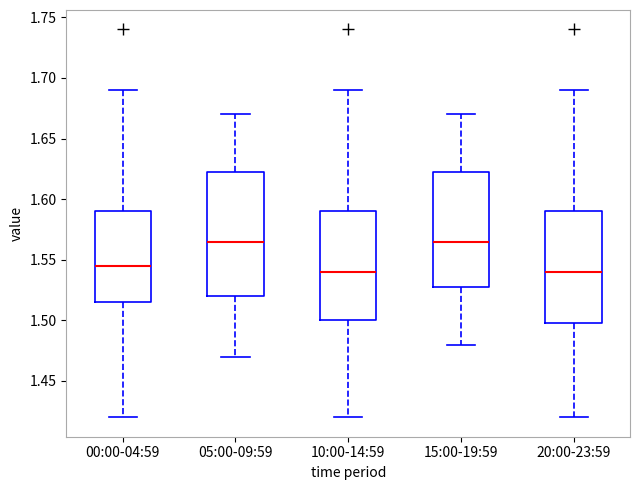

Reading left to right, transcribe this box plot: for each box, give where its median line is, the range the box spans, and where its two whiskers end, as read against the y-axis. The values are not printed on the chart, so give them approximately, as read against the axis.

00:00-04:59: median 1.545, box 1.515 to 1.590, whiskers 1.420 to 1.690
05:00-09:59: median 1.565, box 1.520 to 1.625, whiskers 1.470 to 1.670
10:00-14:59: median 1.540, box 1.500 to 1.590, whiskers 1.420 to 1.690
15:00-19:59: median 1.565, box 1.530 to 1.625, whiskers 1.480 to 1.670
20:00-23:59: median 1.540, box 1.500 to 1.590, whiskers 1.420 to 1.690